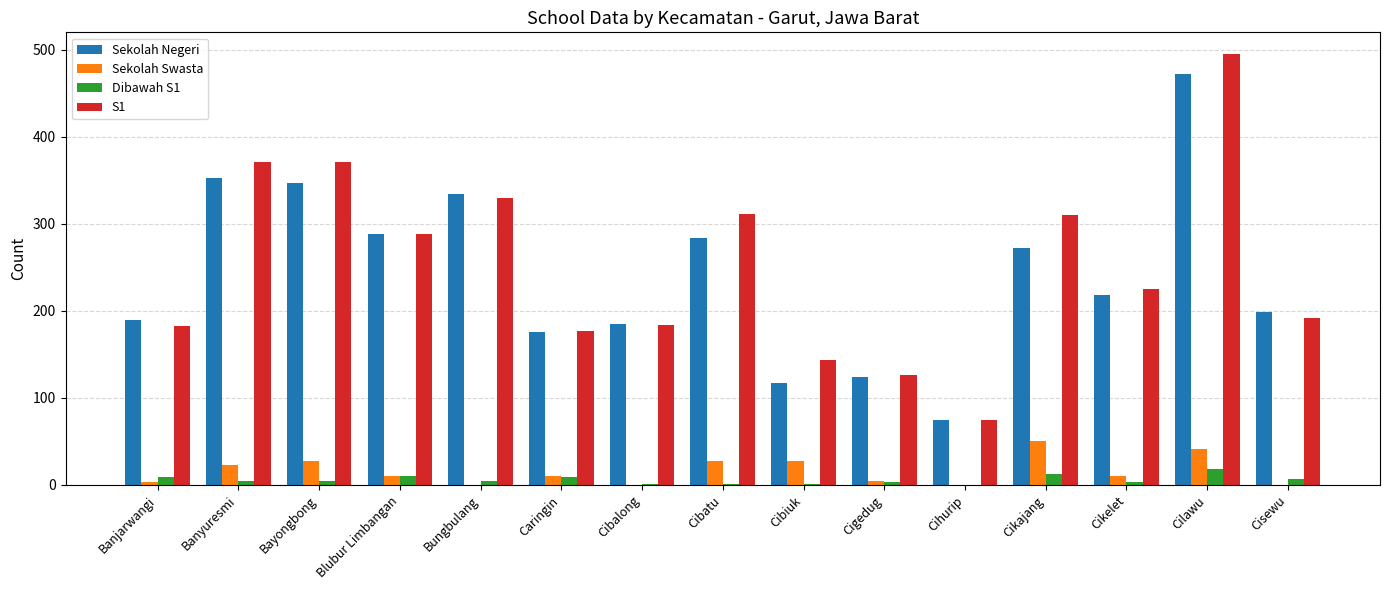

Where is Sekolah Negeri nearest to the value 273?

Cikajang